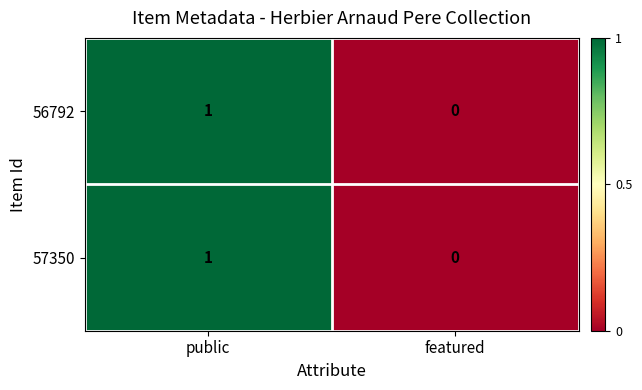

True or false: 56792 has a value of 1 at public.

True